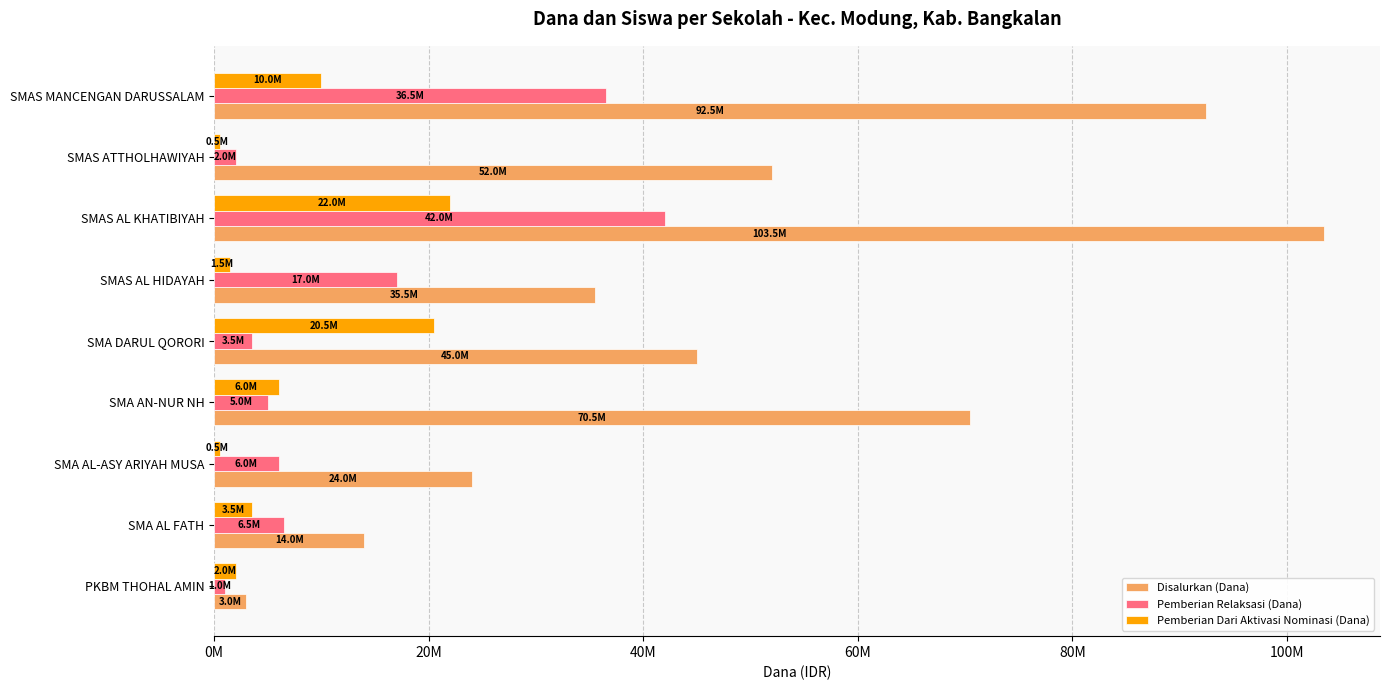

What are all the series names shown in the legend?

Disalurkan (Dana), Pemberian Relaksasi (Dana), Pemberian Dari Aktivasi Nominasi (Dana)